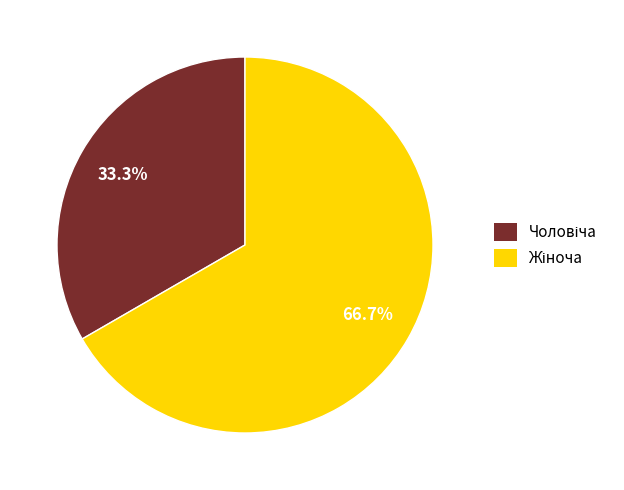

Does any single category account for the majority?

Yes